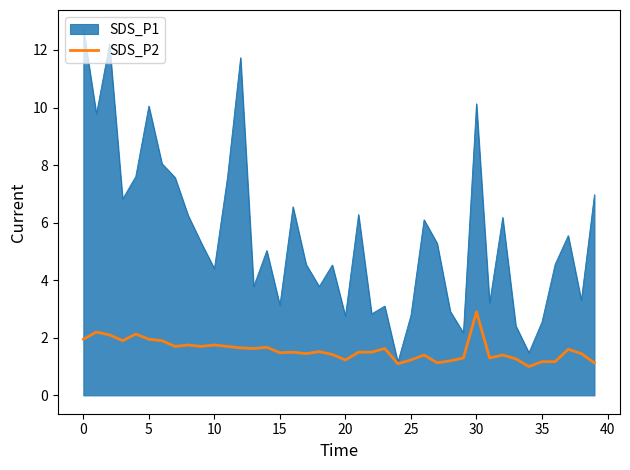

What is the maximum value shown in the chart?

12.8